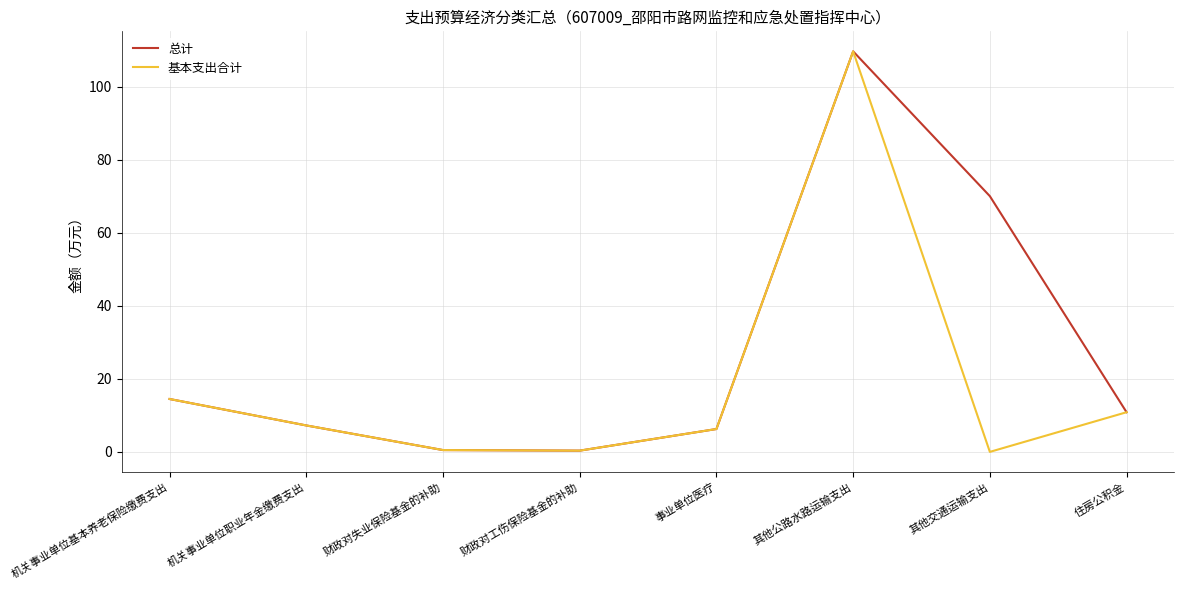

At how many categories does at least one series exceed 79?

1